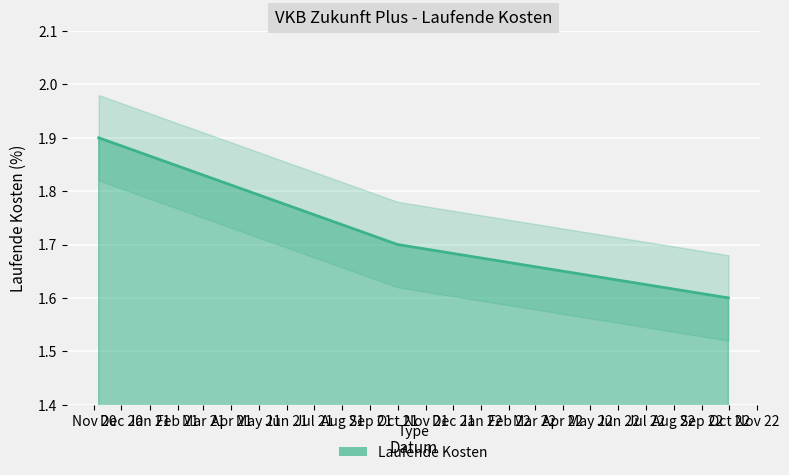

What is the label of the 1st point from the left?

2020-11-06